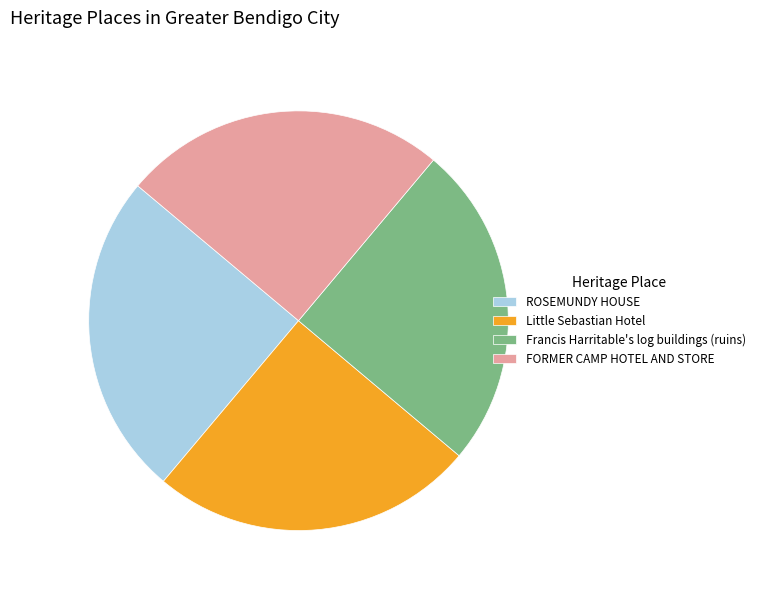

Does Francis Harritable's log buildings (ruins) account for over 50% of the chart?

No